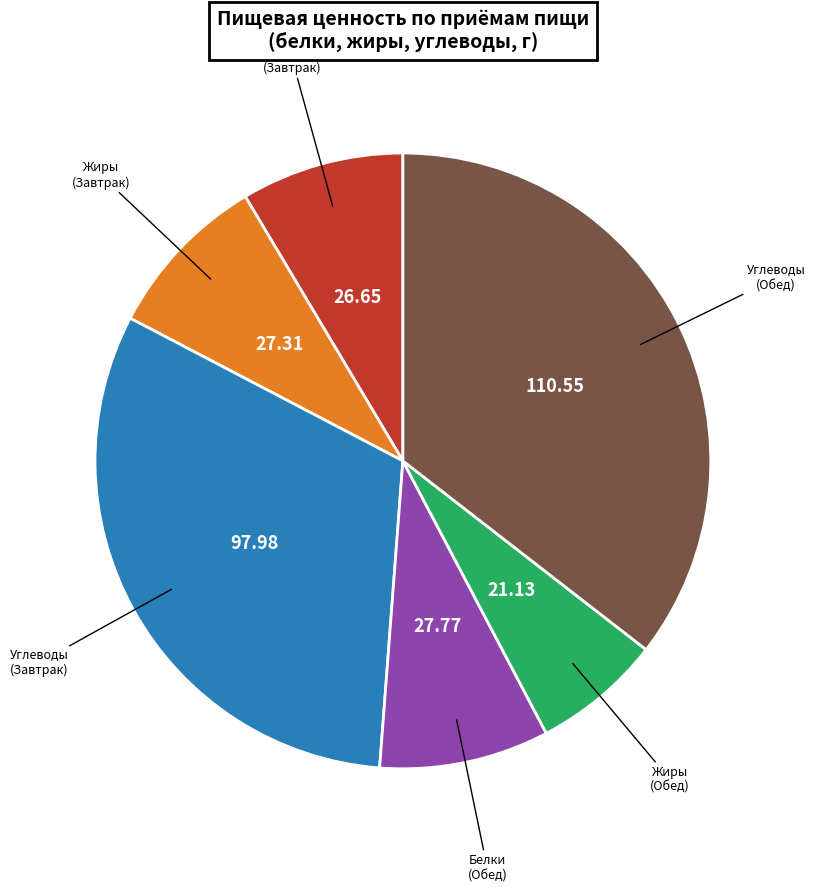

Is there any slice that represents more than half of the pie?

No